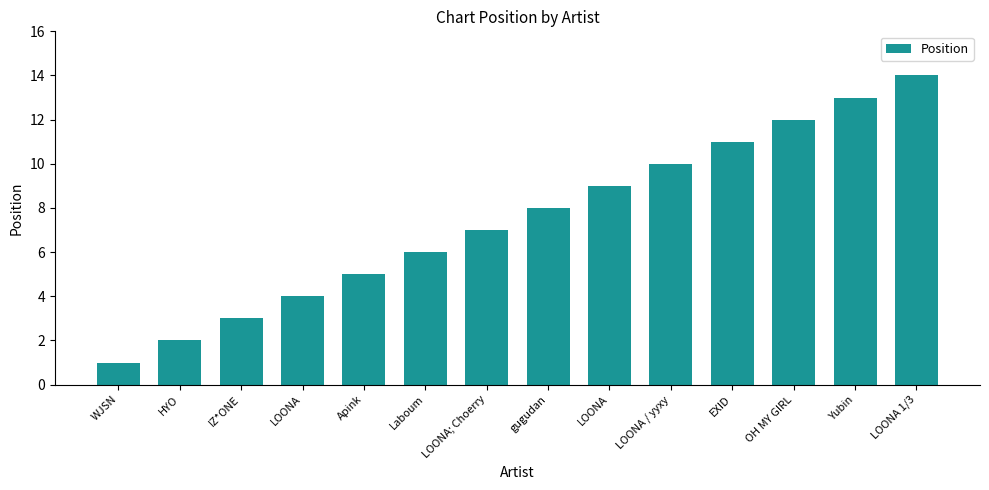

Reading left to right, what are all the values shown in this chart?

WJSN=1	HYO=2	IZ*ONE=3	LOONA=4	Apink=5	Laboum=6	LOONA; Choerry=7	gugudan=8	LOONA=9	LOONA / yyxy=10	EXID=11	OH MY GIRL=12	Yubin=13	LOONA 1/3=14